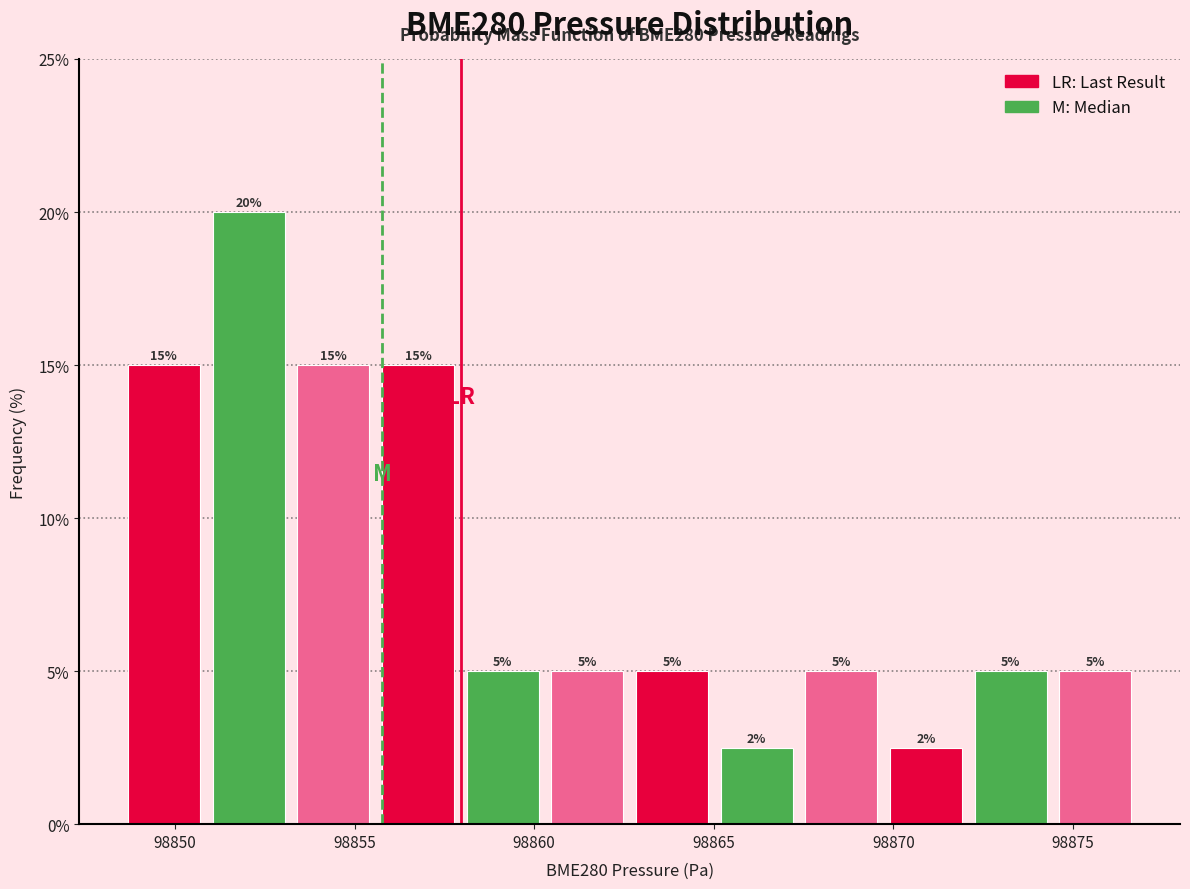

Over which range of the x-axis is the bar tallest?

98851.0 to 98853.0